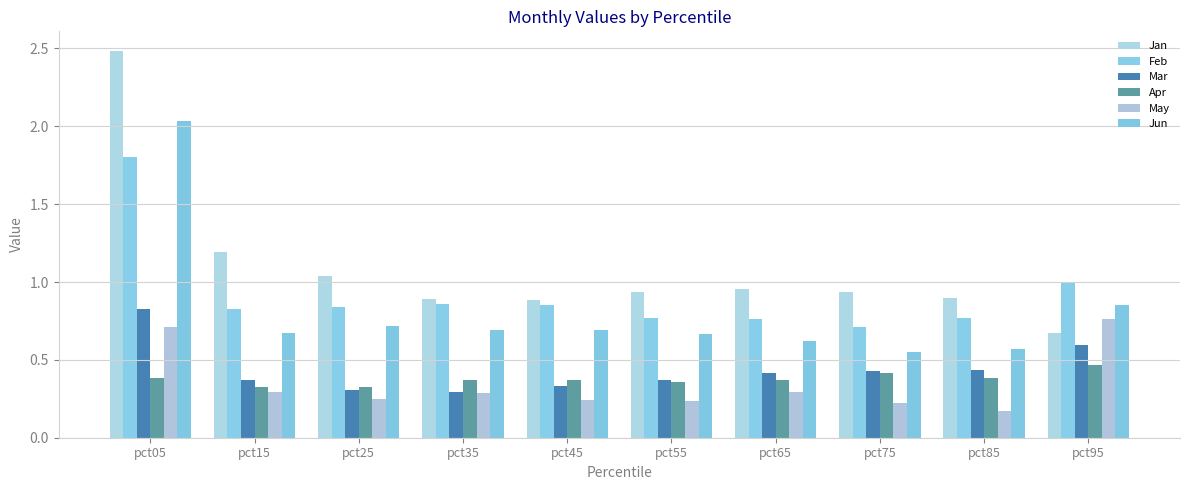

Does the chart contain stacked bars?

No